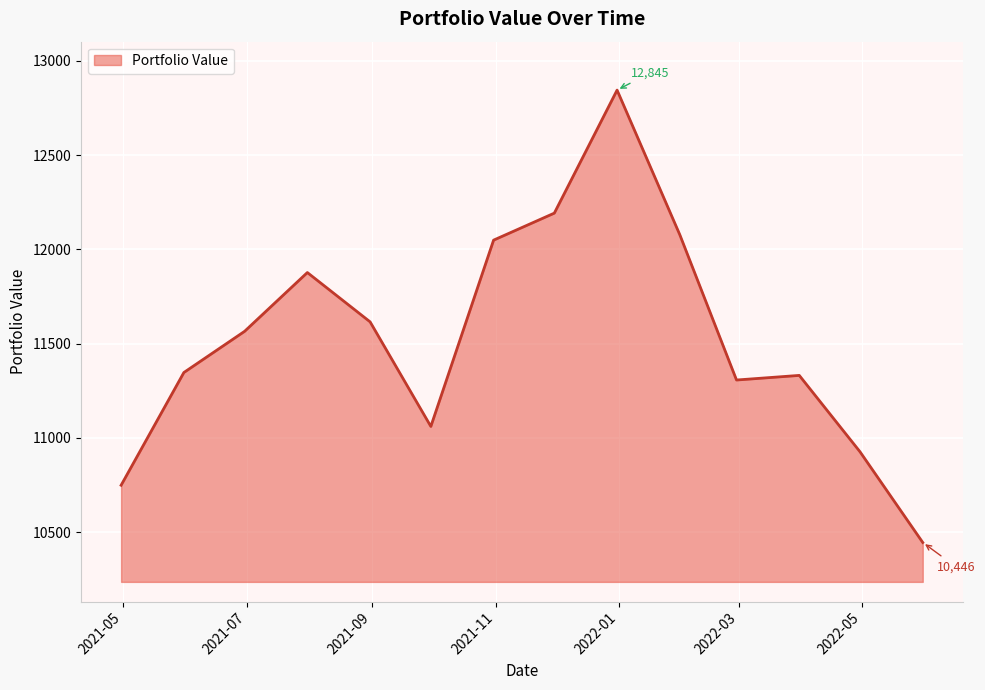

What is the maximum value shown in the chart?

12844.9